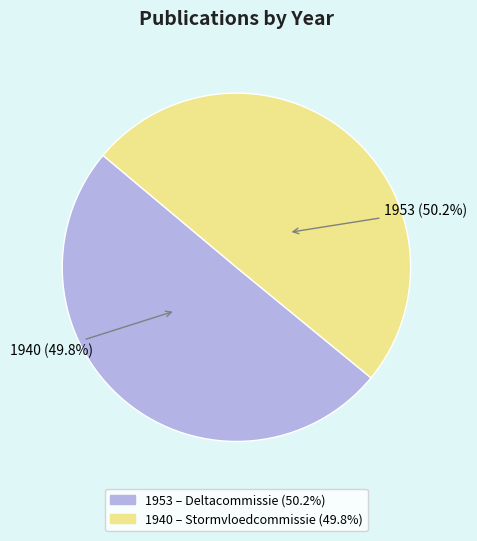

What percentage do 1940 (van Veen, J. - Stormvloedcommissie) and 1953 (van Veen, J. - Deltacommissie) together represent?

100.0%